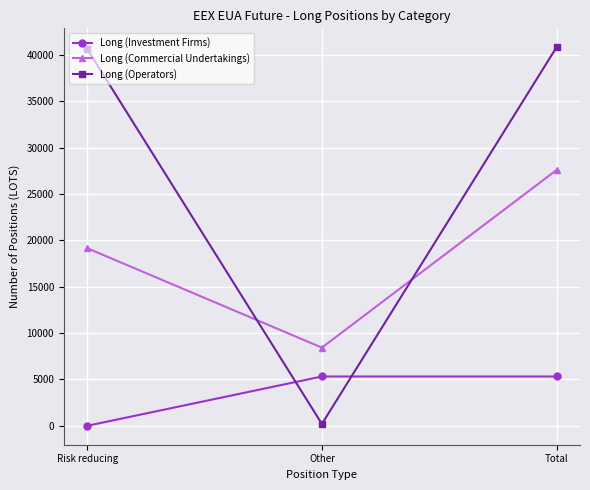

Which series has the widest spread of values?

Long (Operators)